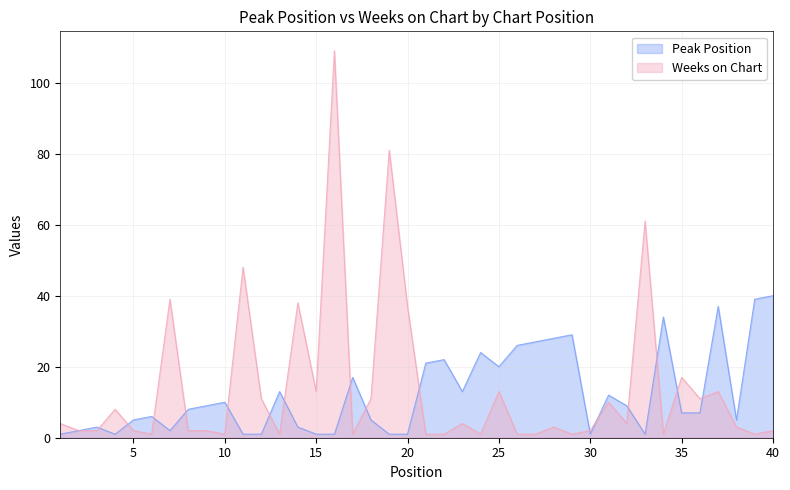

Reading right to left, what are all the values shown in this chart?

Peak Position: 40	39	5	37	7	7	34	1	9	12	1	29	28	27	26	20	24	13	22	21	1	1	5	17	1	1	3	13	1	1	10	9	8	2	6	5	1	3	2	1
Weeks on Chart: 2	1	3	13	11	17	1	61	4	10	2	1	3	1	1	13	1	4	1	1	37	81	11	1	109	13	38	1	11	48	1	2	2	39	1	2	8	2	2	4